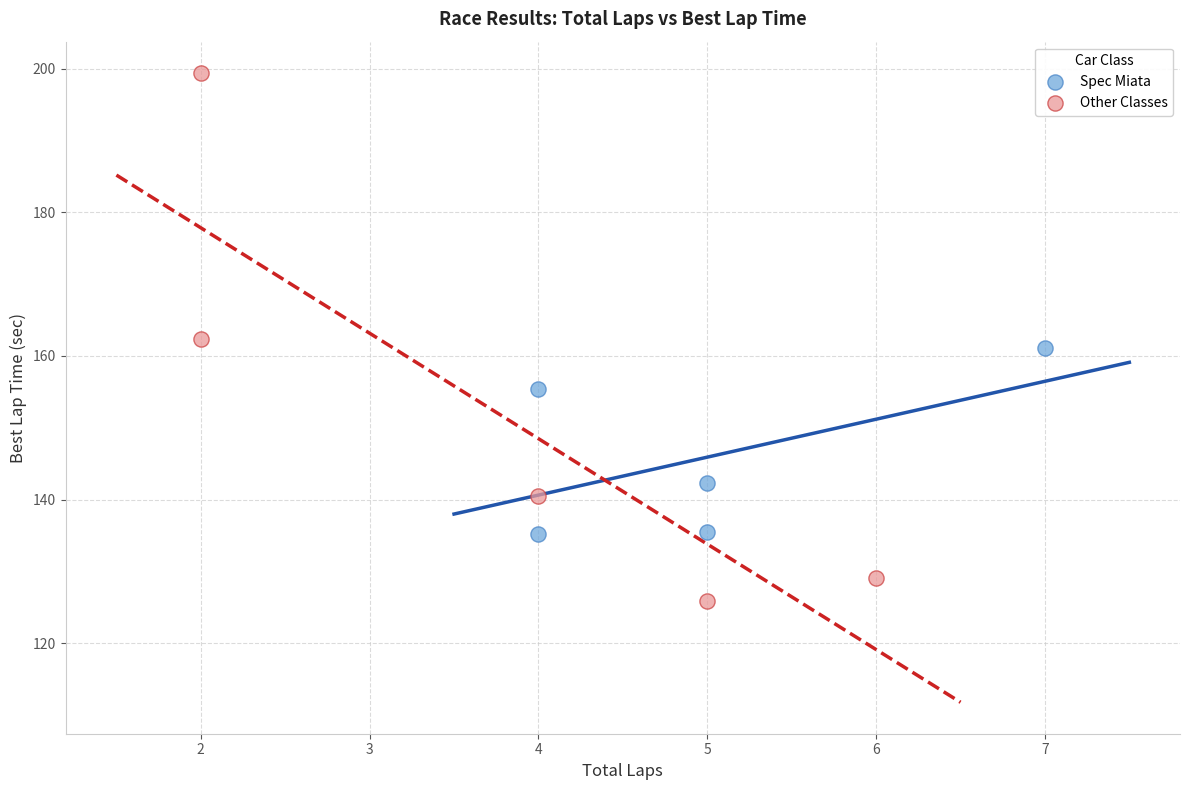

Which series has the widest spread of Y values?

Other Classes